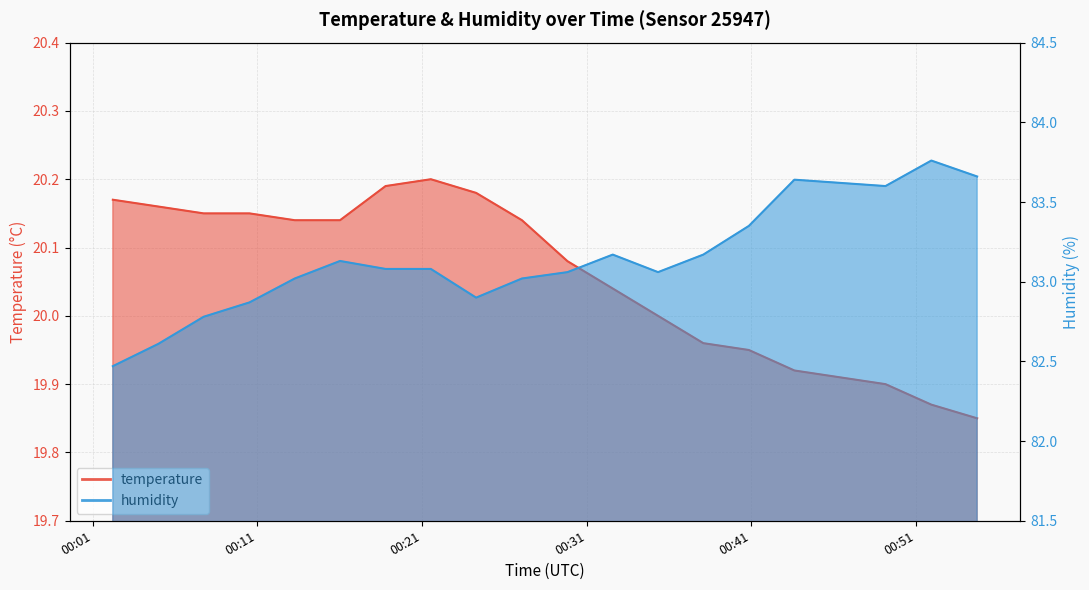

What is the label of the 4th point from the right?

2023-09-12T00:46:23